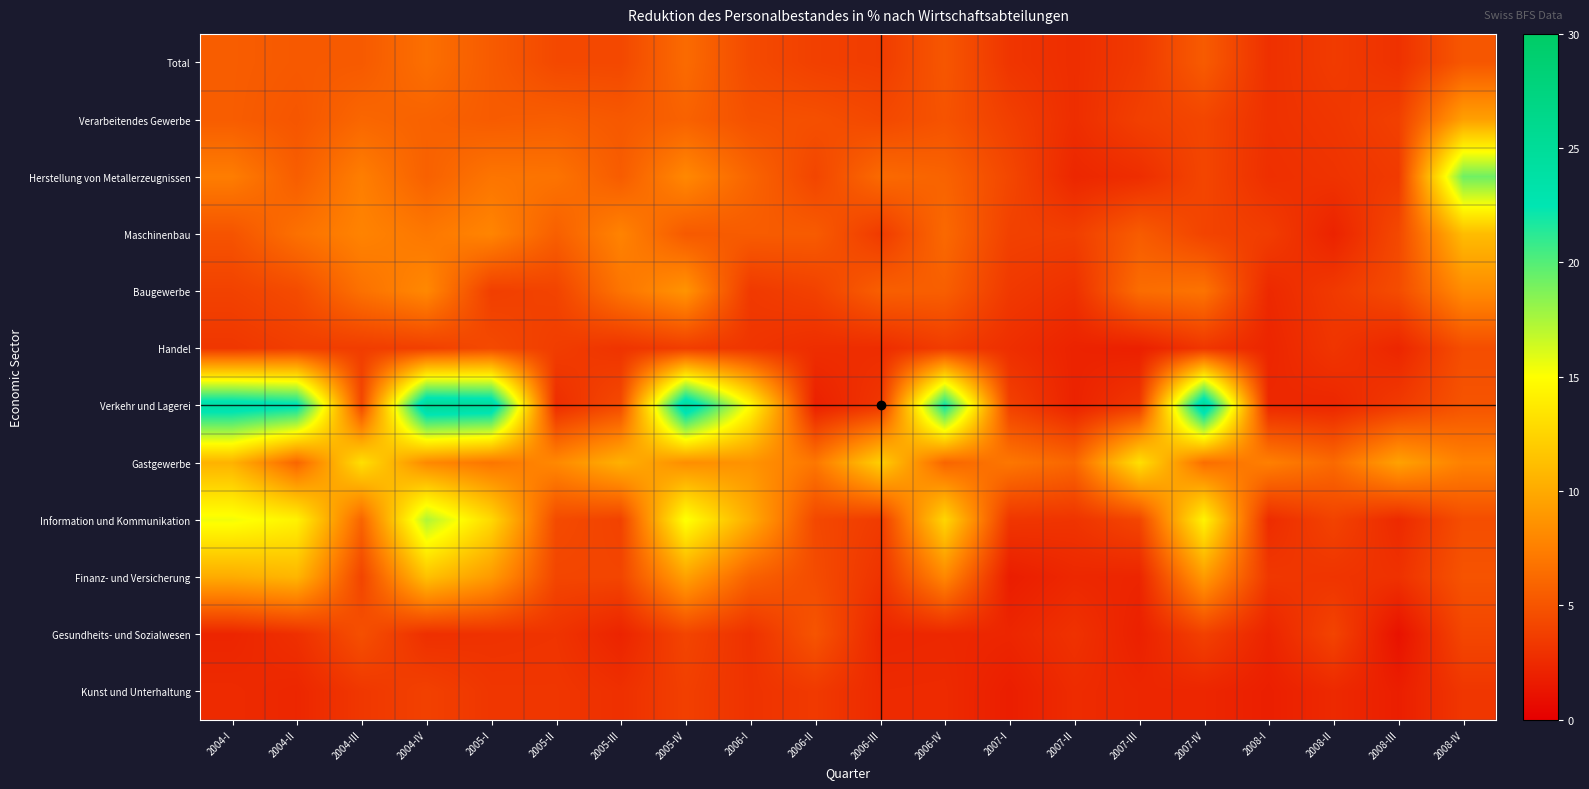

Reading left to right, extract all data points from this chart.

Total: 2004-I=5.5	2004-II=5.3	2004-III=5.4	2004-IV=6.6	2005-I=5.4	2005-II=4.3	2005-III=4.3	2005-IV=6.3	2006-I=4.4	2006-II=3.8	2006-III=3.6	2006-IV=5.1	2007-I=3.2	2007-II=2.8	2007-III=3.5	2007-IV=5.4	2008-I=2.9	2008-II=3.5	2008-III=3.0	2008-IV=5.2
Verarbeitendes Gewerbe: 2004-I=5.5	2004-II=5.1	2004-III=6.1	2004-IV=5.8	2005-I=5.4	2005-II=5.6	2005-III=5.3	2005-IV=5.8	2006-I=4.8	2006-II=4.7	2006-III=4.3	2006-IV=4.9	2007-I=3.8	2007-II=2.7	2007-III=3.8	2007-IV=4.2	2008-I=3.0	2008-II=3.3	2008-III=3.8	2008-IV=9.5
Herstellung von Metallerzeugnissen: 2004-I=7.4	2004-II=5.6	2004-III=7.5	2004-IV=5.8	2005-I=6.9	2005-II=6.8	2005-III=5.5	2005-IV=8.0	2006-I=6.0	2006-II=4.2	2006-III=6.3	2006-IV=5.9	2007-I=4.2	2007-II=2.3	2007-III=2.7	2007-IV=4.2	2008-I=2.8	2008-II=3.1	2008-III=3.5	2008-IV=19.2
Maschinenbau: 2004-I=5.0	2004-II=6.7	2004-III=7.8	2004-IV=7.1	2005-I=7.8	2005-II=5.7	2005-III=7.8	2005-IV=5.4	2006-I=5.5	2006-II=5.4	2006-III=3.5	2006-IV=6.2	2007-I=3.9	2007-II=3.7	2007-III=5.5	2007-IV=4.0	2008-I=3.6	2008-II=2.1	2008-III=4.3	2008-IV=11.1
Baugewerbe: 2004-I=3.9	2004-II=4.5	2004-III=6.7	2004-IV=8.0	2005-I=3.8	2005-II=4.0	2005-III=6.9	2005-IV=8.7	2006-I=3.4	2006-II=3.9	2006-III=5.6	2006-IV=5.6	2007-I=3.4	2007-II=2.9	2007-III=6.4	2007-IV=6.8	2008-I=2.5	2008-II=3.4	2008-III=4.5	2008-IV=8.2
Handel: 2004-I=3.3	2004-II=3.7	2004-III=3.6	2004-IV=3.8	2005-I=4.4	2005-II=3.7	2005-III=3.1	2005-IV=3.7	2006-I=3.2	2006-II=2.7	2006-III=2.7	2006-IV=3.6	2007-I=2.8	2007-II=2.1	2007-III=1.9	2007-IV=3.2	2008-I=2.3	2008-II=3.2	2008-III=2.3	2008-IV=4.6
Verkehr und Lagerei: 2004-I=24.0	2004-II=23.0	2004-III=4.3	2004-IV=25.4	2005-I=24.9	2005-II=2.7	2005-III=4.4	2005-IV=24.9	2006-I=14.8	2006-II=2.0	2006-III=3.2	2006-IV=22.2	2007-I=3.9	2007-II=2.1	2007-III=3.4	2007-IV=25.2	2008-I=2.4	2008-II=2.3	2008-III=3.5	2008-IV=5.0
Gastgewerbe: 2004-I=10.5	2004-II=6.0	2004-III=13.2	2004-IV=8.1	2005-I=7.0	2005-II=8.1	2005-III=10.4	2005-IV=8.4	2006-I=8.7	2006-II=7.0	2006-III=12.2	2006-IV=6.0	2007-I=7.0	2007-II=6.1	2007-III=13.2	2007-IV=6.5	2008-I=7.5	2008-II=6.3	2008-III=9.5	2008-IV=7.6
Information und Kommunikation: 2004-I=15.4	2004-II=14.3	2004-III=6.0	2004-IV=17.4	2005-I=12.8	2005-II=4.5	2005-III=4.0	2005-IV=15.2	2006-I=10.1	2006-II=4.3	2006-III=3.6	2006-IV=12.6	2007-I=3.2	2007-II=3.1	2007-III=4.2	2007-IV=14.4	2008-I=2.7	2008-II=4.0	2008-III=2.5	2008-IV=4.6
Finanz- und Versicherung: 2004-I=10.1	2004-II=10.7	2004-III=4.1	2004-IV=11.4	2005-I=9.1	2005-II=4.2	2005-III=4.1	2005-IV=9.5	2006-I=5.8	2006-II=4.5	2006-III=3.1	2006-IV=8.0	2007-I=1.8	2007-II=2.4	2007-III=2.3	2007-IV=9.2	2008-I=3.3	2008-II=3.1	2008-III=3.0	2008-IV=4.9
Gesundheits- und Sozialwesen: 2004-I=2.2	2004-II=2.9	2004-III=4.7	2004-IV=2.9	2005-I=3.0	2005-II=3.1	2005-III=2.2	2005-IV=4.1	2006-I=3.0	2006-II=5.0	2006-III=2.3	2006-IV=2.4	2007-I=2.3	2007-II=3.0	2007-III=2.0	2007-IV=3.9	2008-I=2.2	2008-II=4.0	2008-III=1.1	2008-IV=4.2
Kunst und Unterhaltung: 2004-I=2.6	2004-II=2.3	2004-III=3.3	2004-IV=3.9	2005-I=3.2	2005-II=3.2	2005-III=2.9	2005-IV=3.8	2006-I=3.0	2006-II=3.4	2006-III=2.5	2006-IV=2.6	2007-I=1.8	2007-II=2.6	2007-III=2.3	2007-IV=2.3	2008-I=1.9	2008-II=2.5	2008-III=1.9	2008-IV=3.2